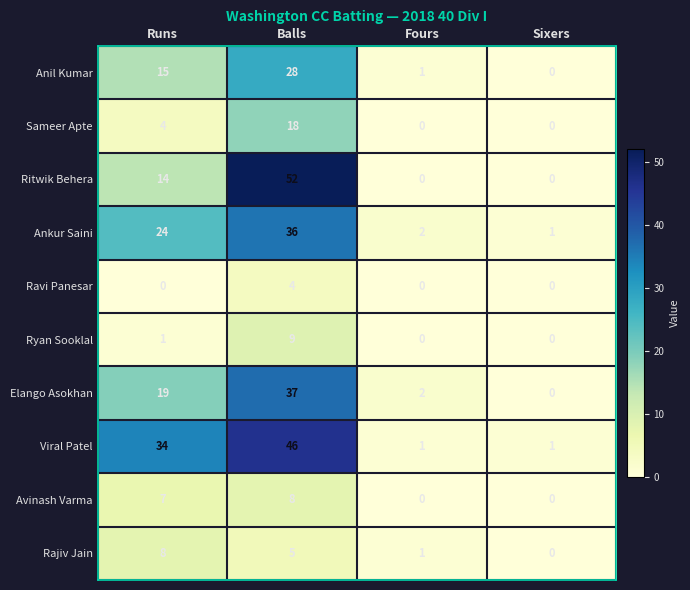

Which series has the largest total across all categories?

Viral Patel